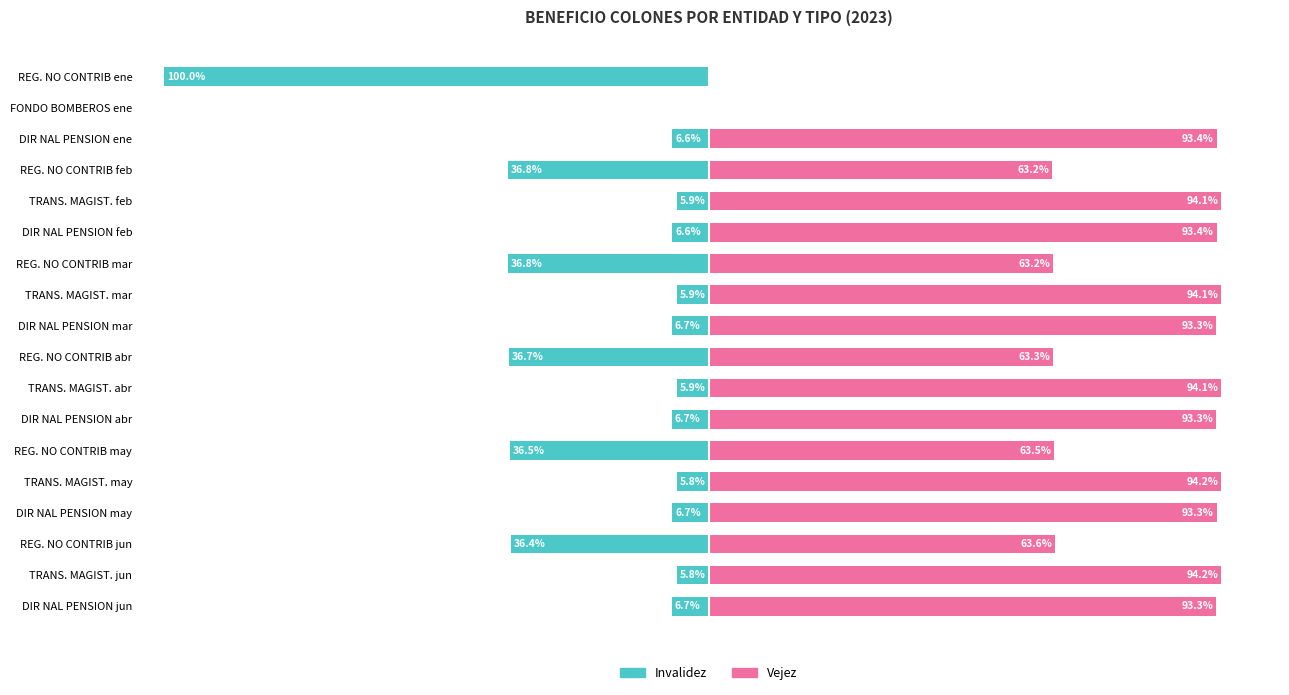

Which series has the widest spread of values?

Invalidez